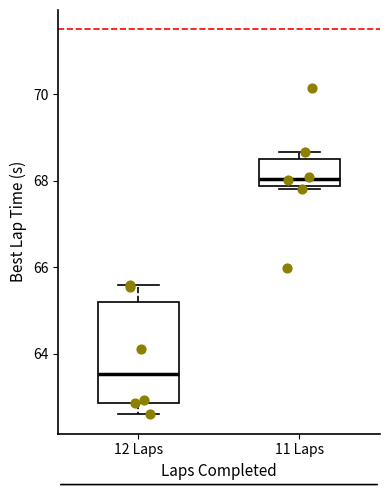

Comparing the boxes themselves (not the whiskers), which one is the tallest?

12 Laps